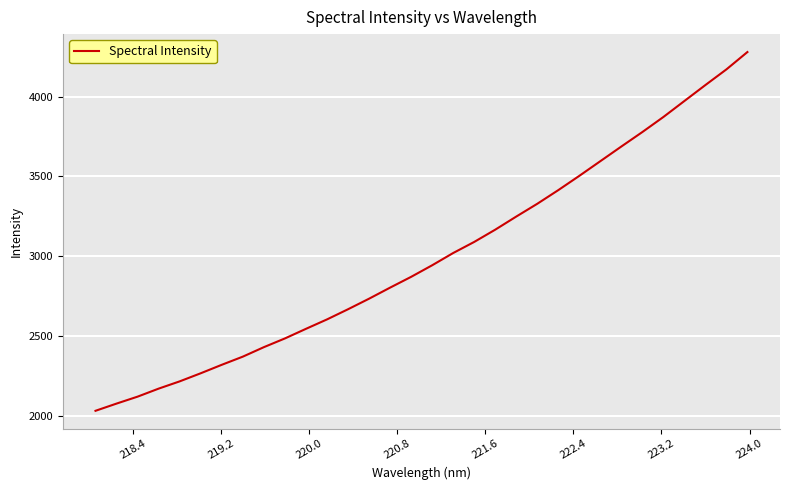

What is the maximum value shown in the chart?

4279.3